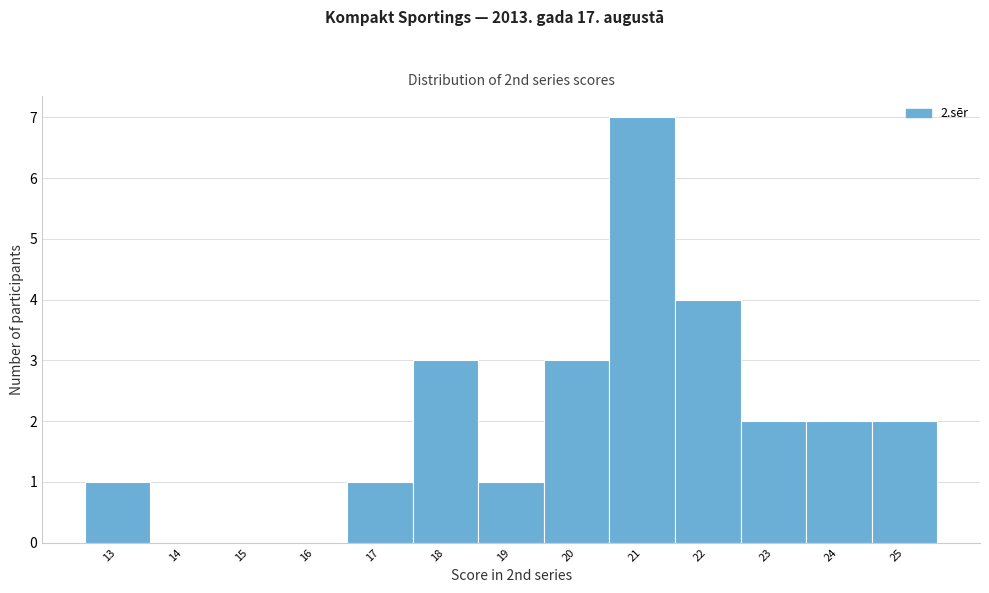

Which range on the x-axis has the tallest bar?

20.5 to 21.5